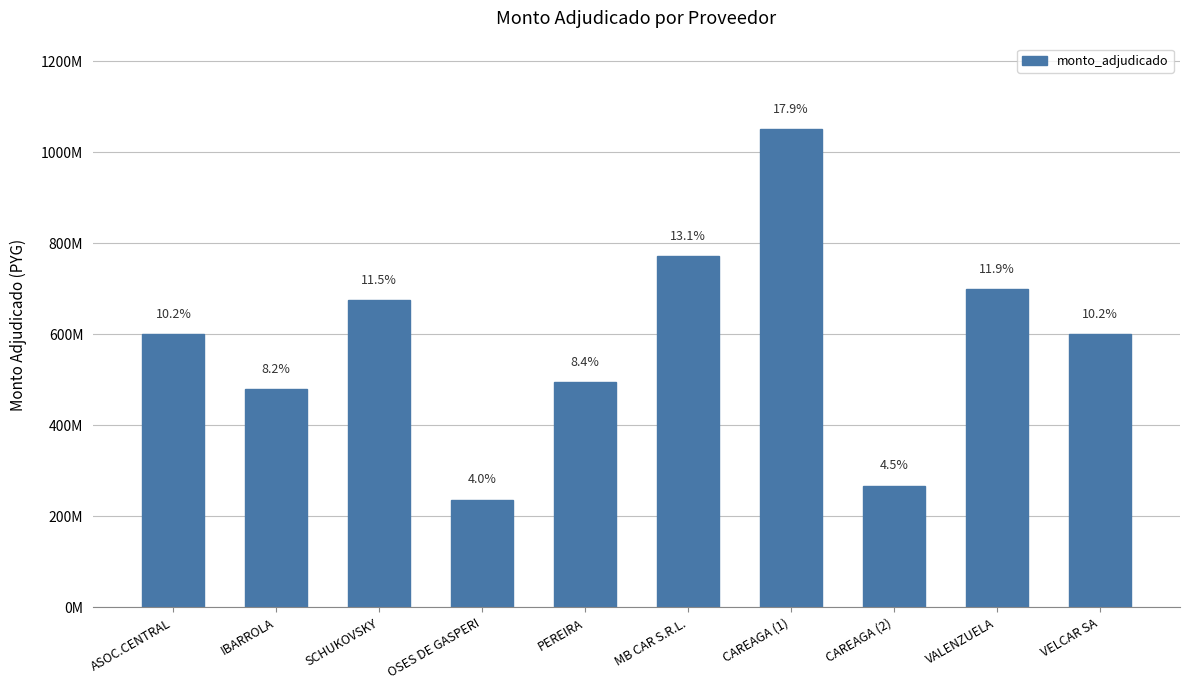

Does the chart contain any negative values?

No